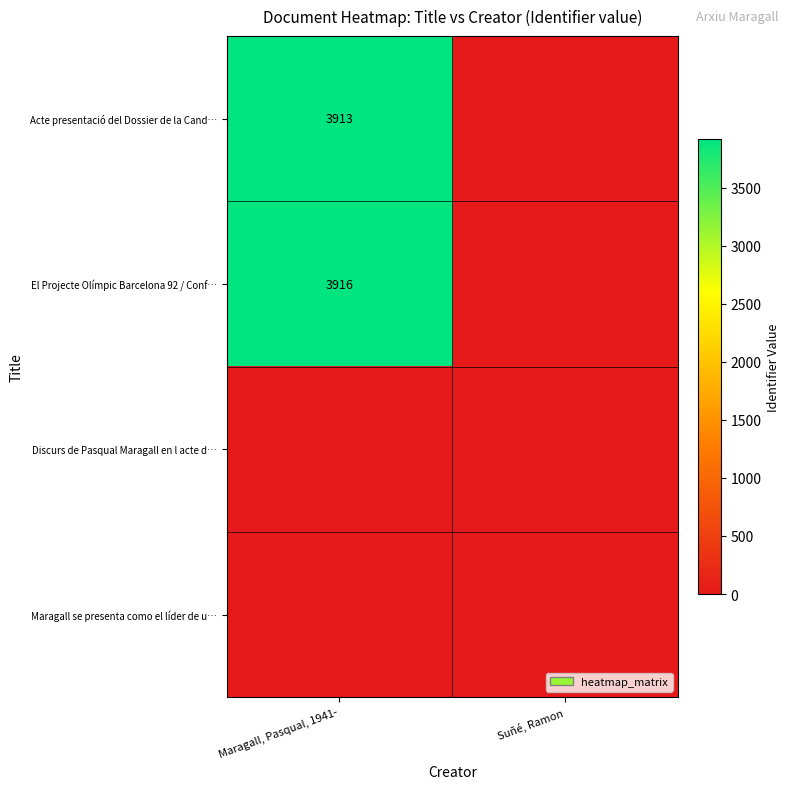

The value of Acte presentació del Dossier de la Cand… at Maragall, Pasqual, 1941- is 5204. True or false?

False